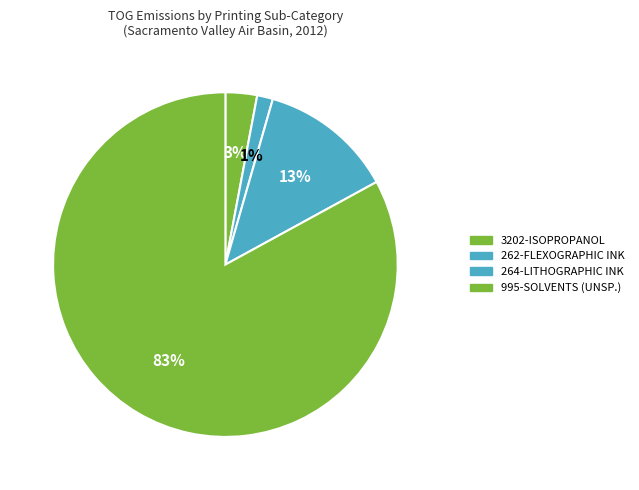

Is there a majority slice in this chart?

Yes